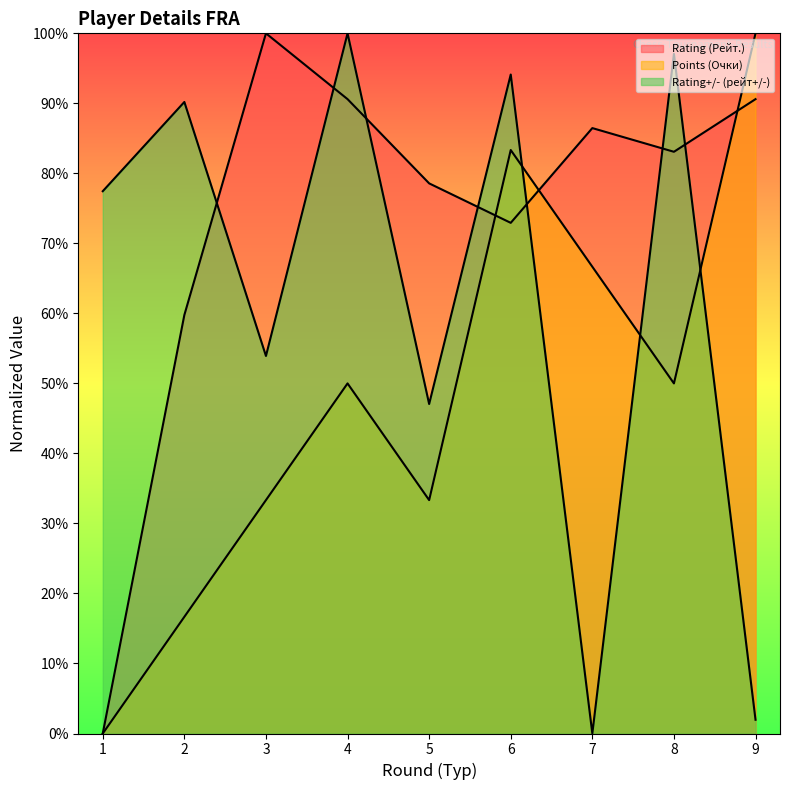

Reading left to right, extract all data points from this chart.

Rating (Рейт.): 0.0	59.8	100.0	90.6	78.6	72.9	86.5	83.1	90.6
Points (Очки): 0.0	16.7	33.3	50.0	33.3	83.3	66.7	50.0	100.0
Rating+/- (рейт+/-): 77.5	90.2	53.9	100.0	47.1	94.1	0.0	97.1	2.0